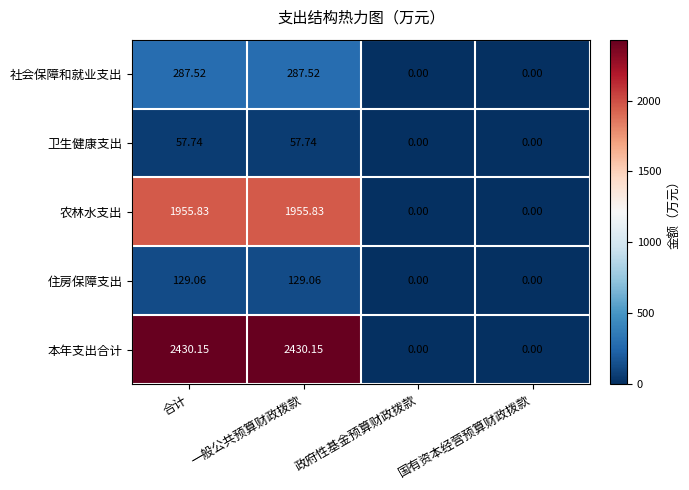

How many distinct data groups are displayed?

5